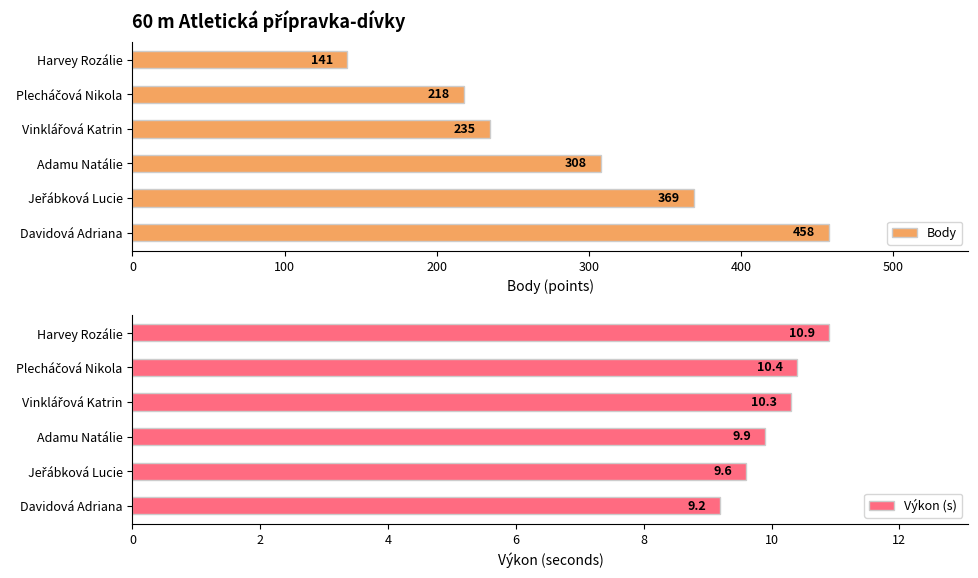

What is the approximate value of Výkon (s) at Adamu Natálie?

9.9